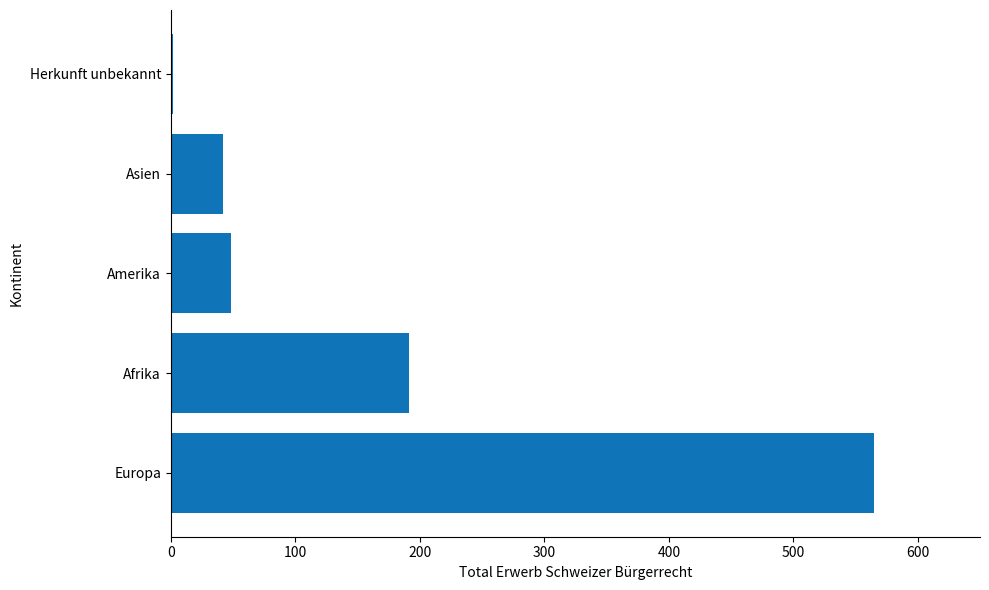

What is the difference between the second highest and second lowest values?

149